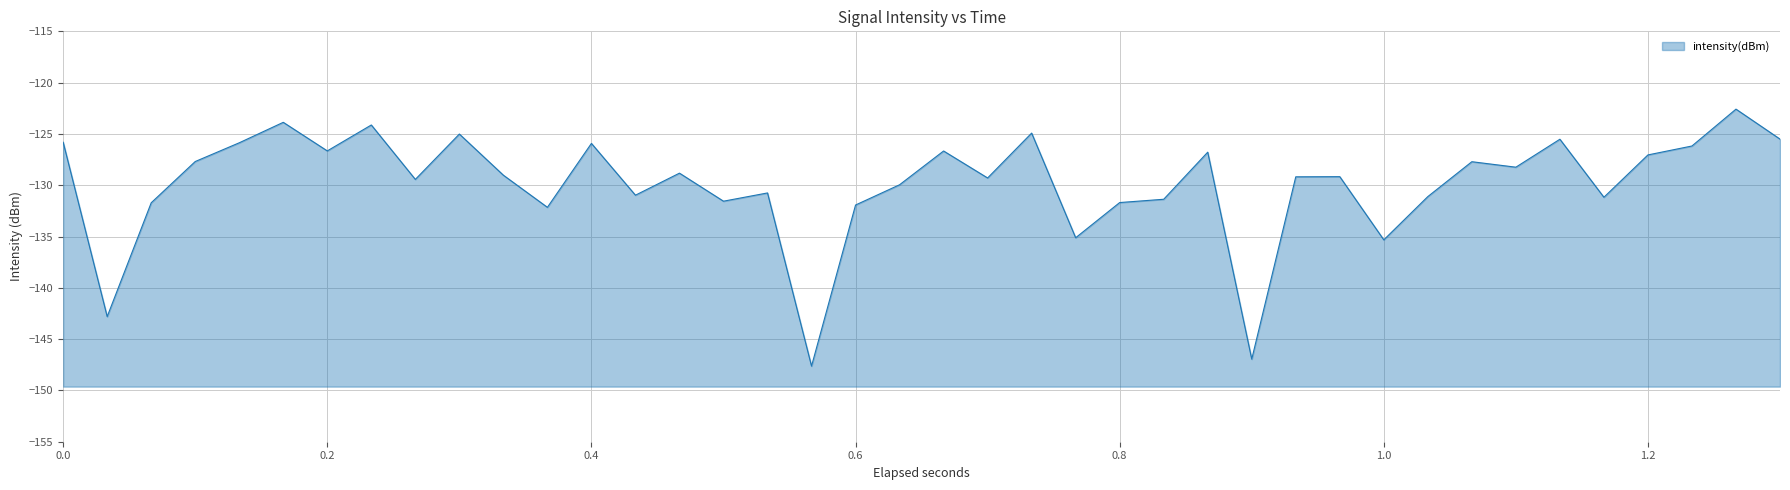

What is the greatest value displayed?

-122.6